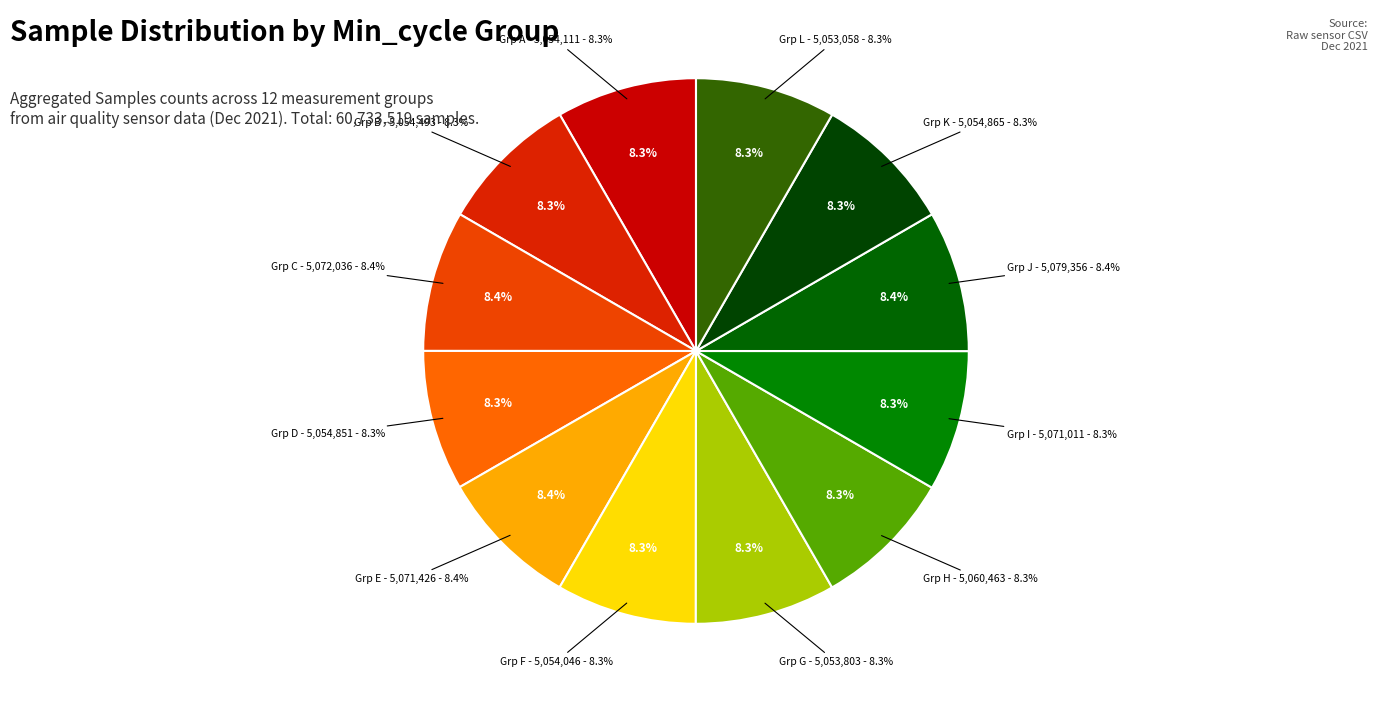

The 28 slice represents 16% of the pie. True or false?

False